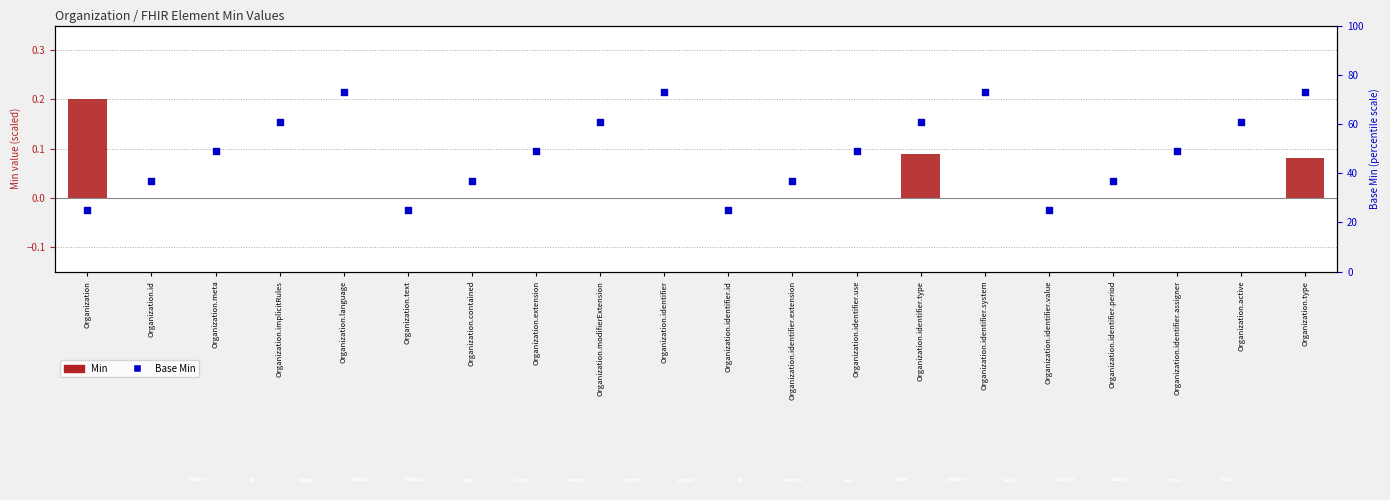

Which series has the widest spread of Y values?

Base Min